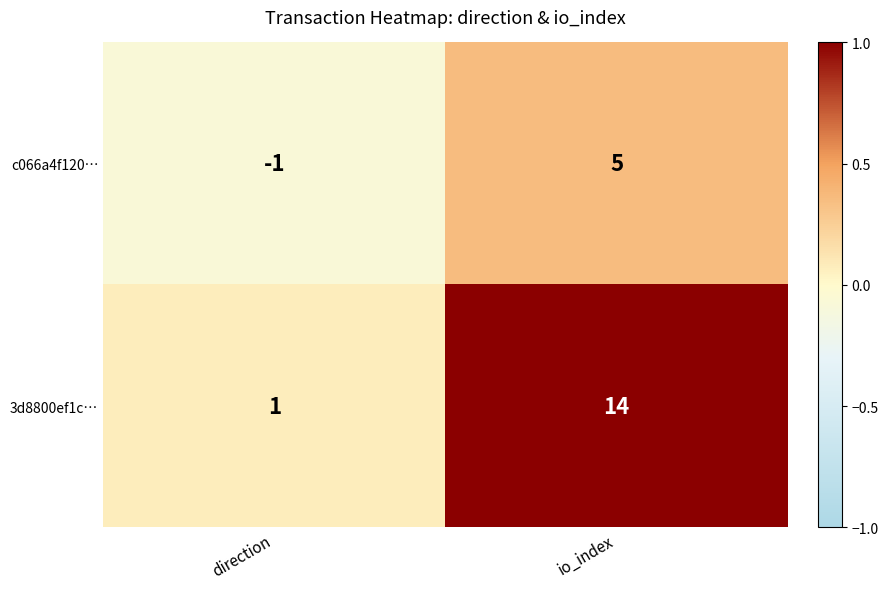

Which series has the largest total across all categories?

3d8800ef1c…